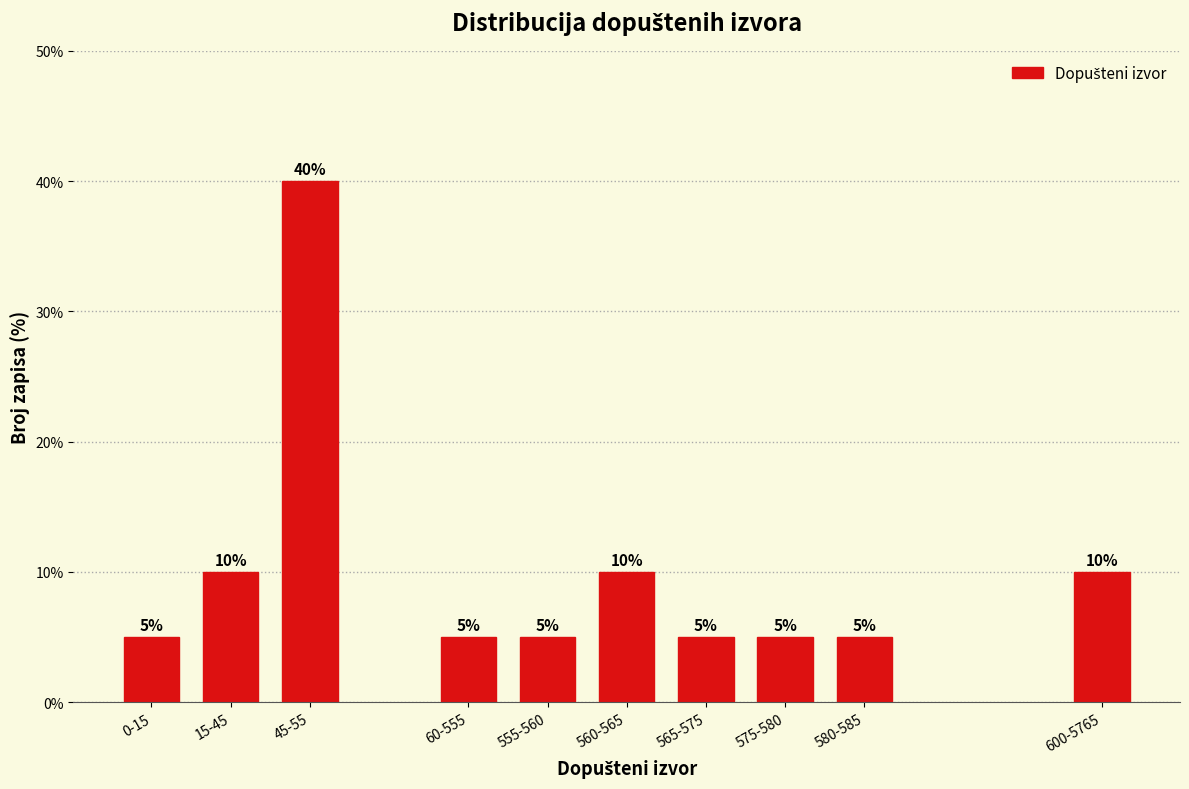

Reading left to right, extract all data points from this chart.

5	10	40	5	5	10	5	5	5	10